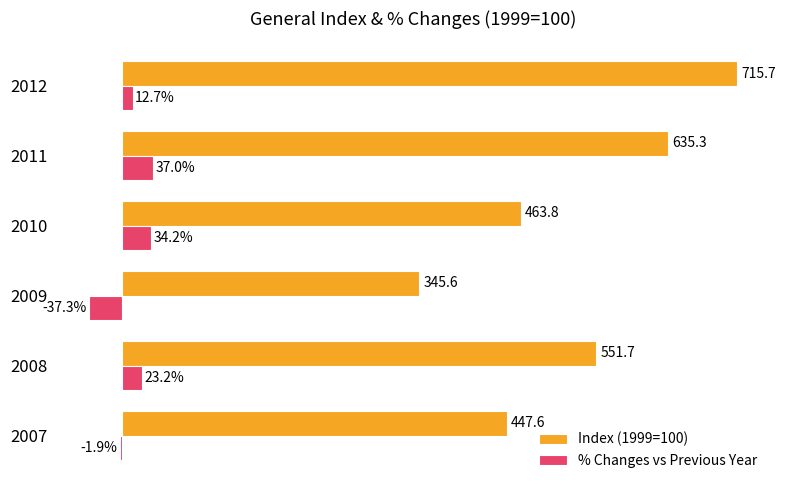

Which series changed the most between 2008 and 2009?

Index (1999=100)